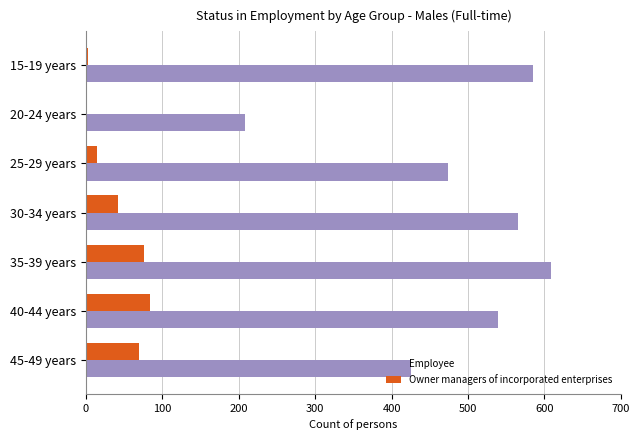

The value of Employee at 25-29 years is 474. True or false?

True